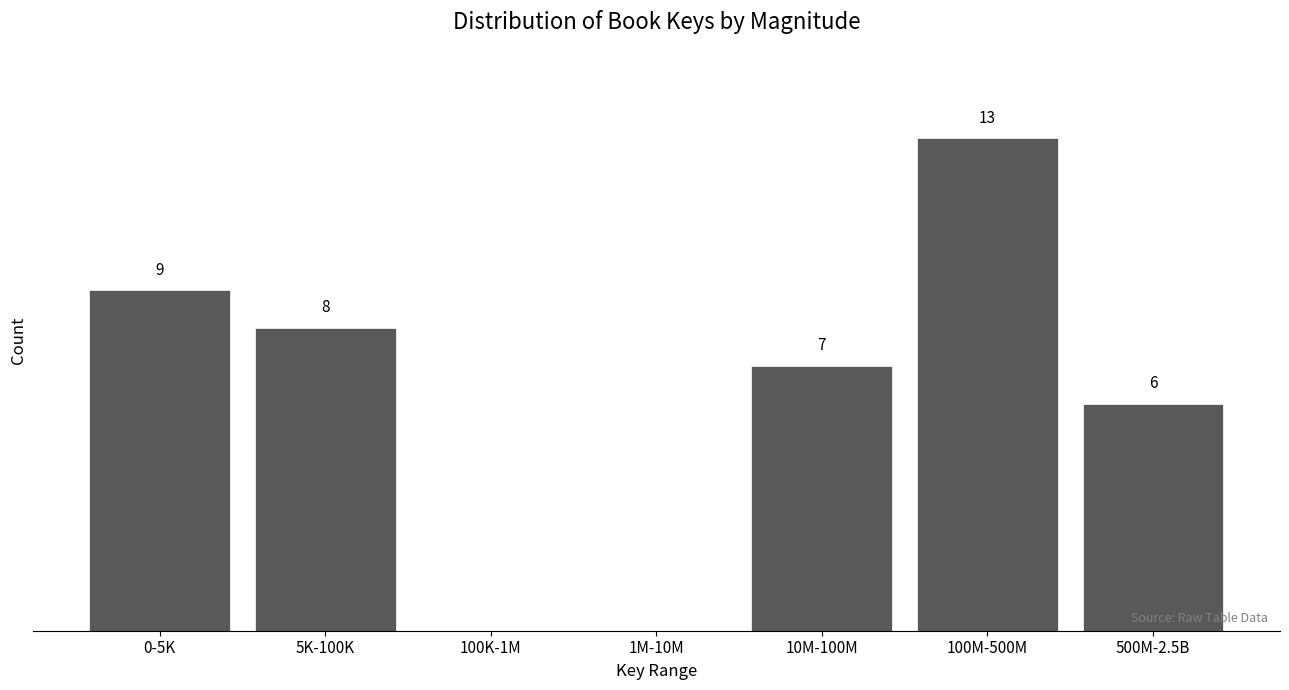

Between 5K-100K and 500M-2.5B, which is larger?

5K-100K